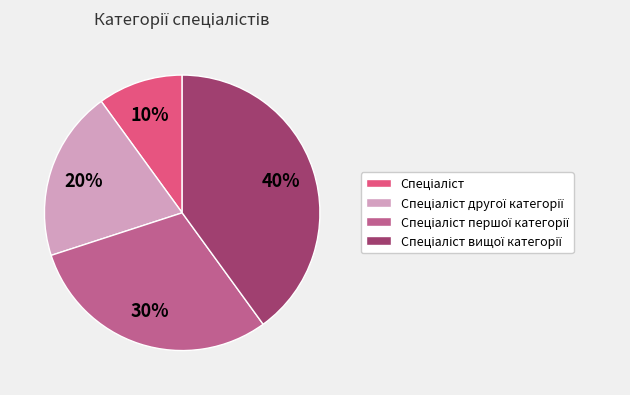

To the nearest percent, what is the difference between the largest and smallest slice percentages?

30%